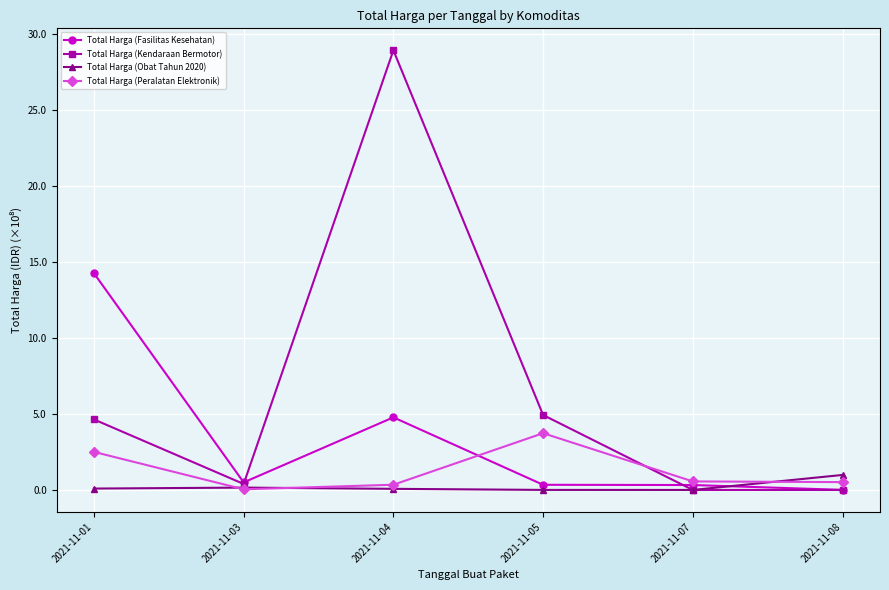

In Total Harga (Obat Tahun 2020), how many points are higher than both neighbors (excluding endpoints)?

1